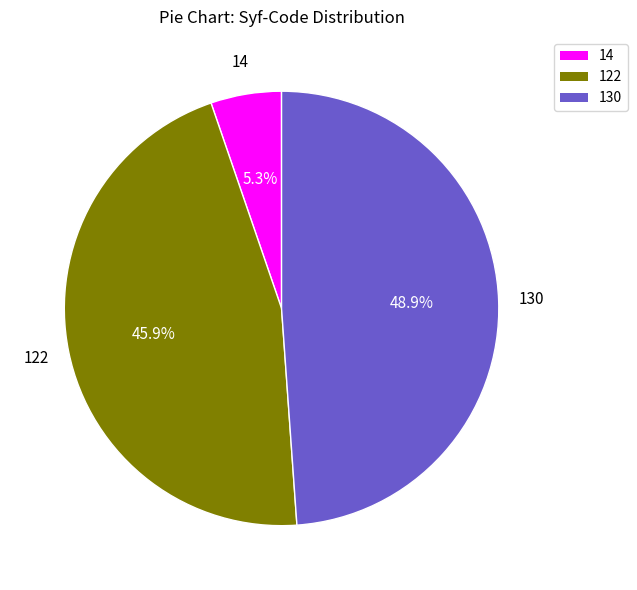

To the nearest percent, what percentage of the pie is 130?

49%